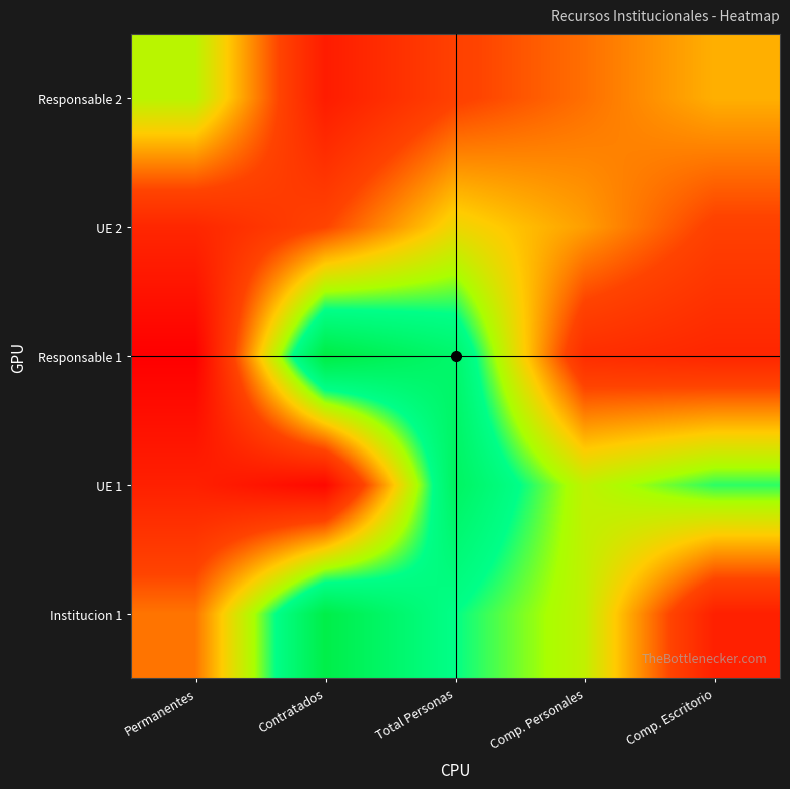

At which category does the chart reach its peak across all series?

Contratados